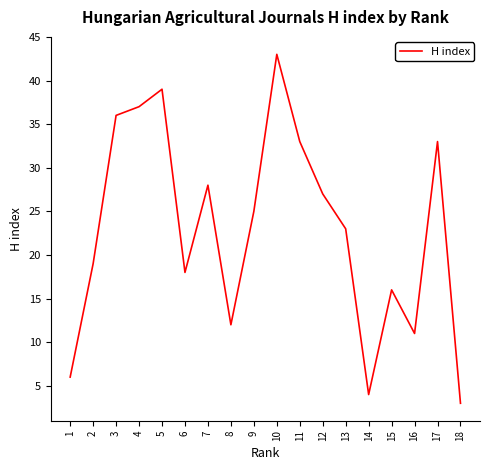

At which label does the data first exceed 25?

3